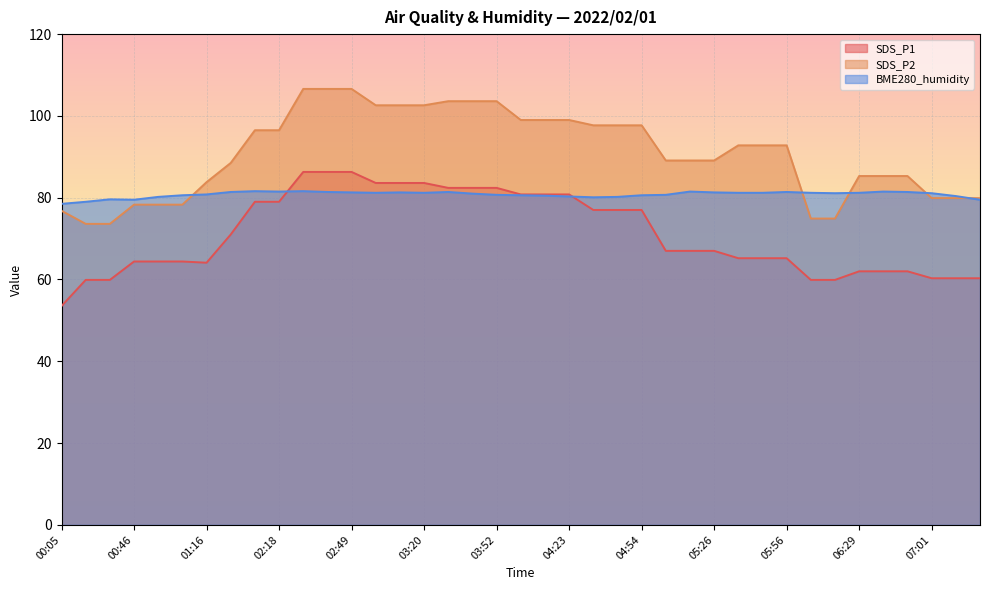

How many lines are shown in the chart?

3